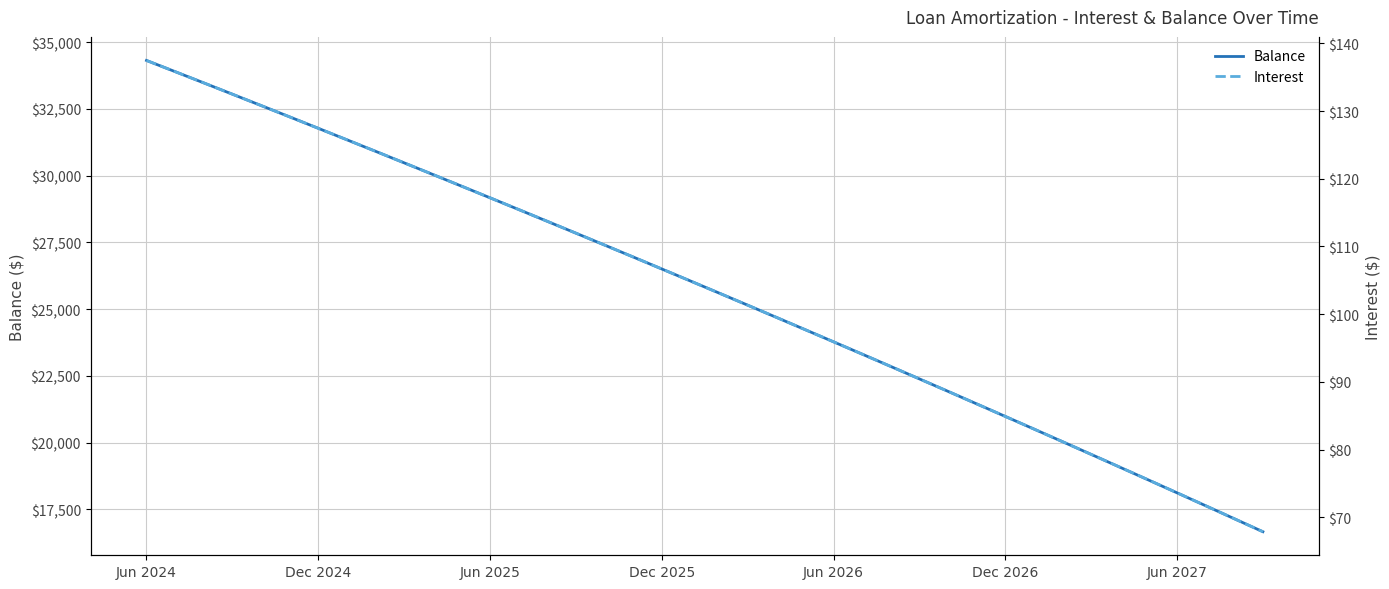

Is it true that Balance equals 34312 at Jun 2024?

True